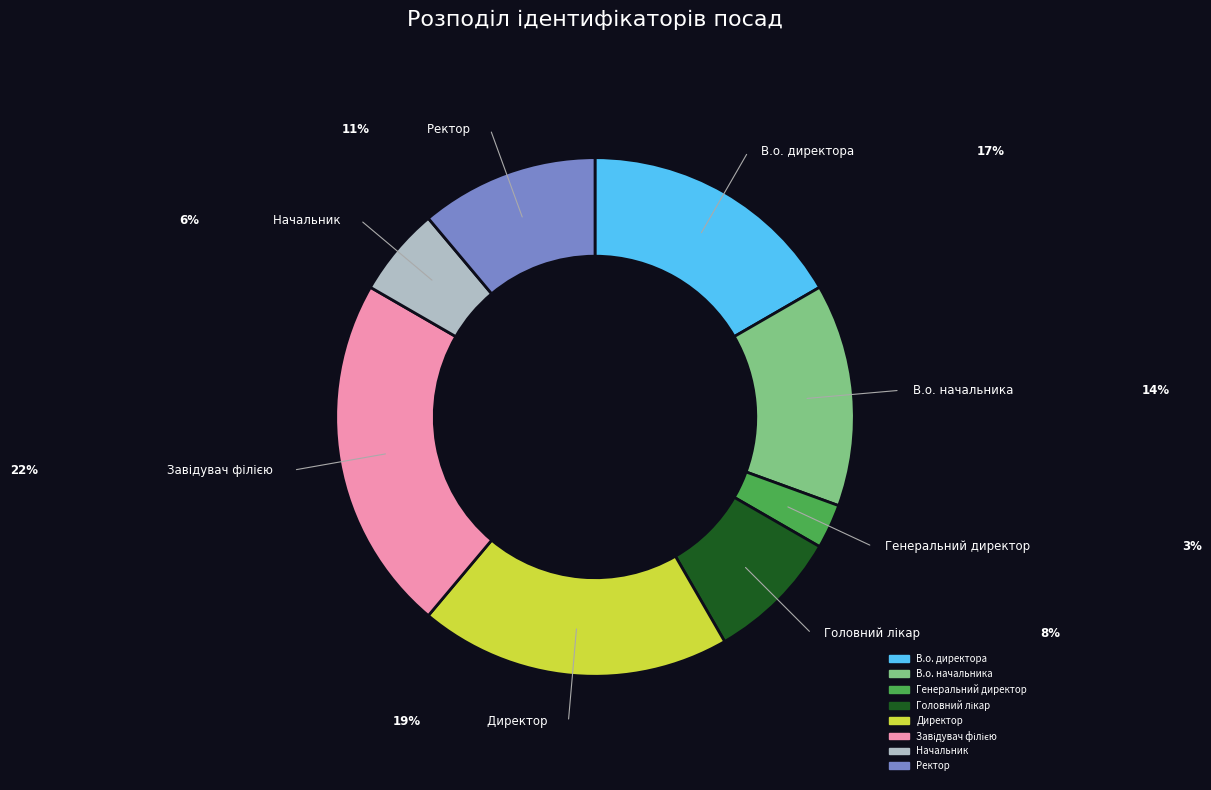

Is it true that В.о. директора is 17% of the pie?

True